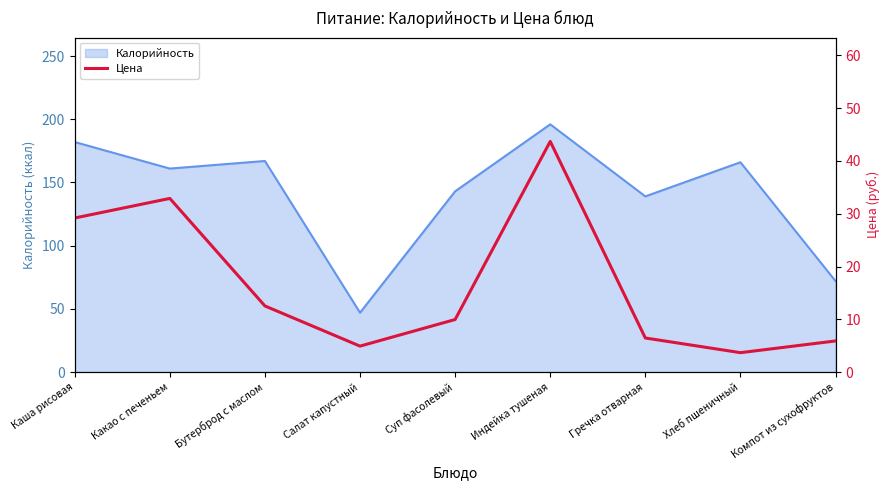

Is it true that Калорийность equals 48 at Бутерброд с маслом?

False